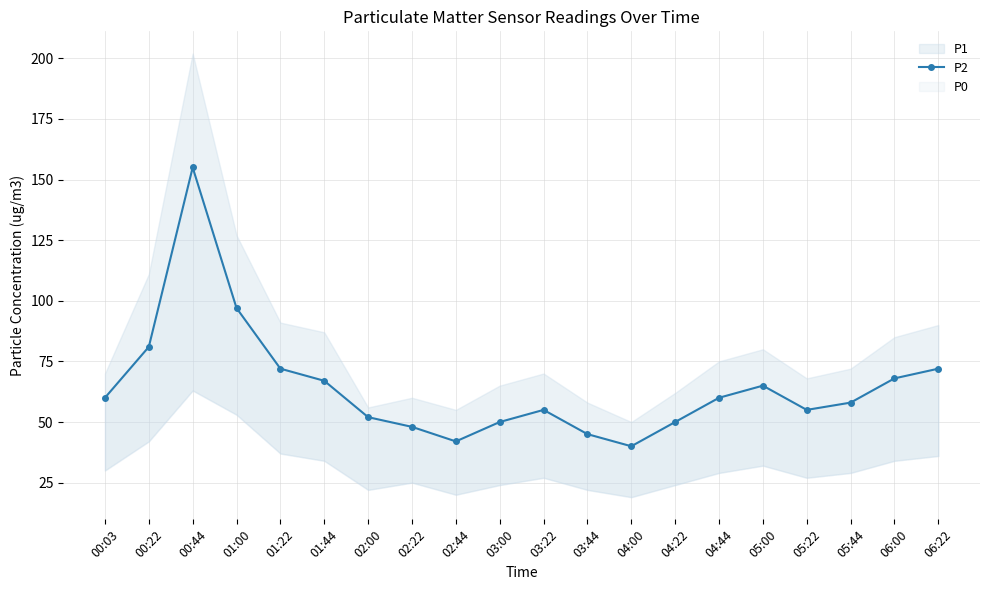

How many interior local peaks (higher than both neighbors) does the data have?

3